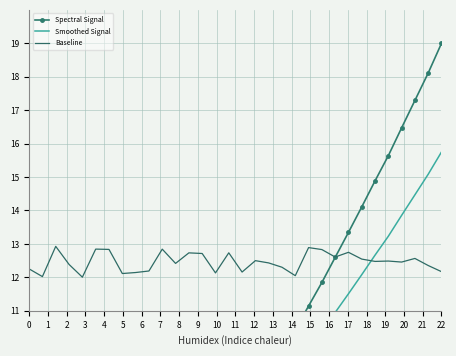

The value of Spectral Signal at 1 is 0.1. True or false?

False